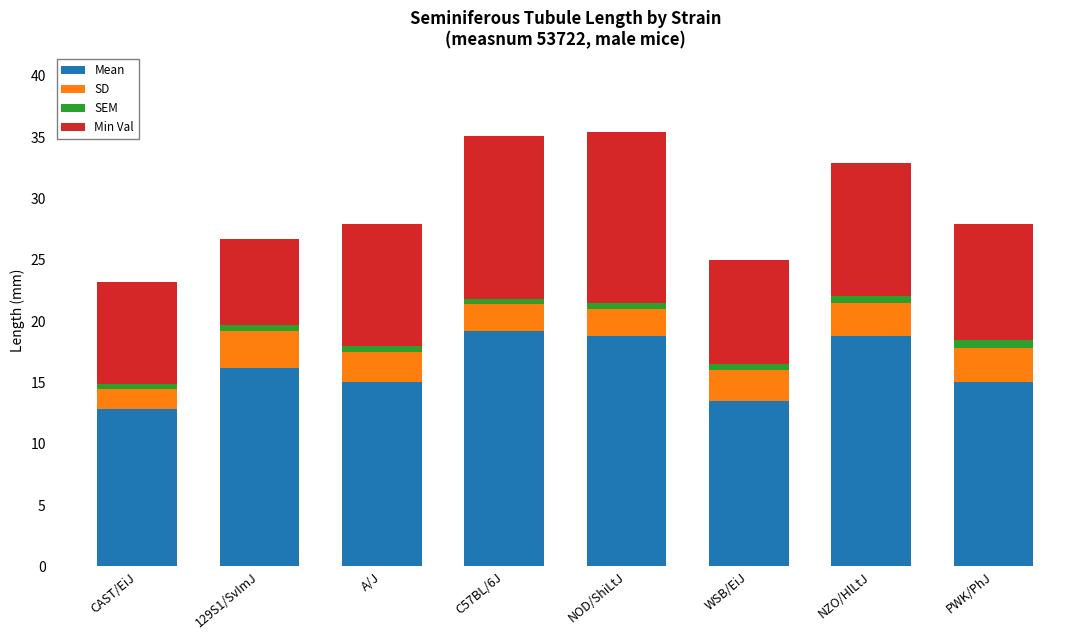

The Mean series shows 20.5 at CAST/EiJ. True or false?

False